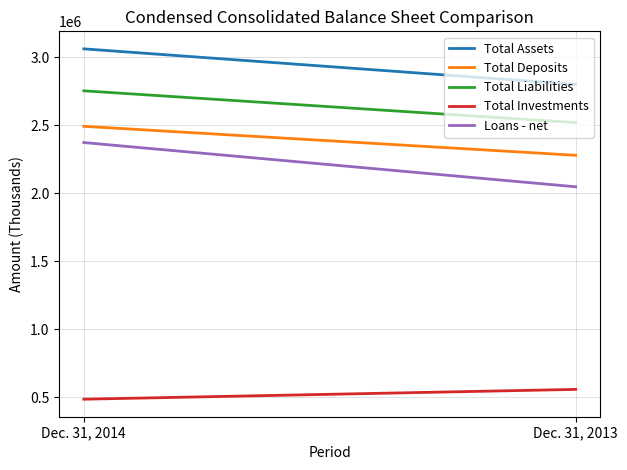

Reading left to right, transcribe all the data shown in this chart.

Total Assets: 3062166	2800691
Total Deposits: 2492291	2279037
Total Liabilities: 2753397	2519606
Total Investments: 484621	556796
Loans - net: 2372810	2047309